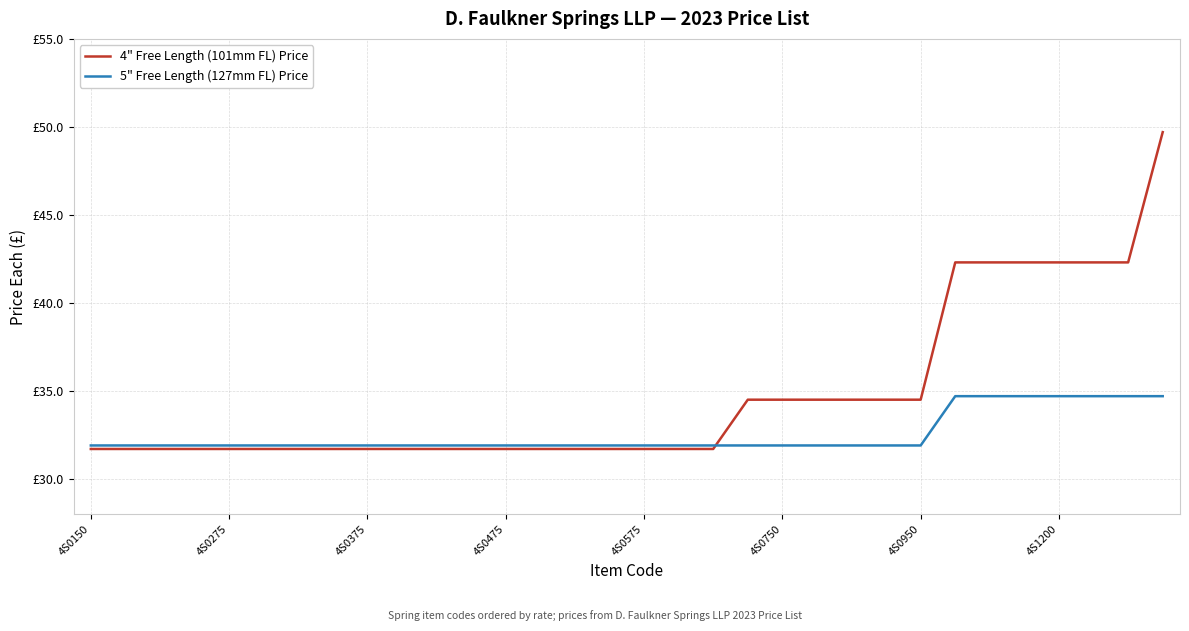

What are all the series names shown in the legend?

4" Free Length (101mm FL) Price, 5" Free Length (127mm FL) Price